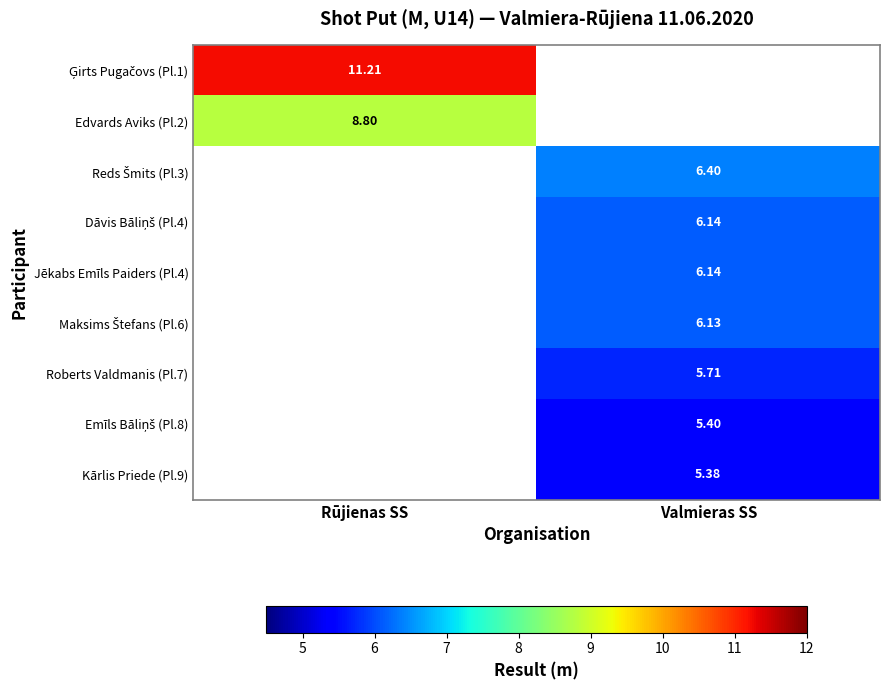

How many distinct data groups are displayed?

9